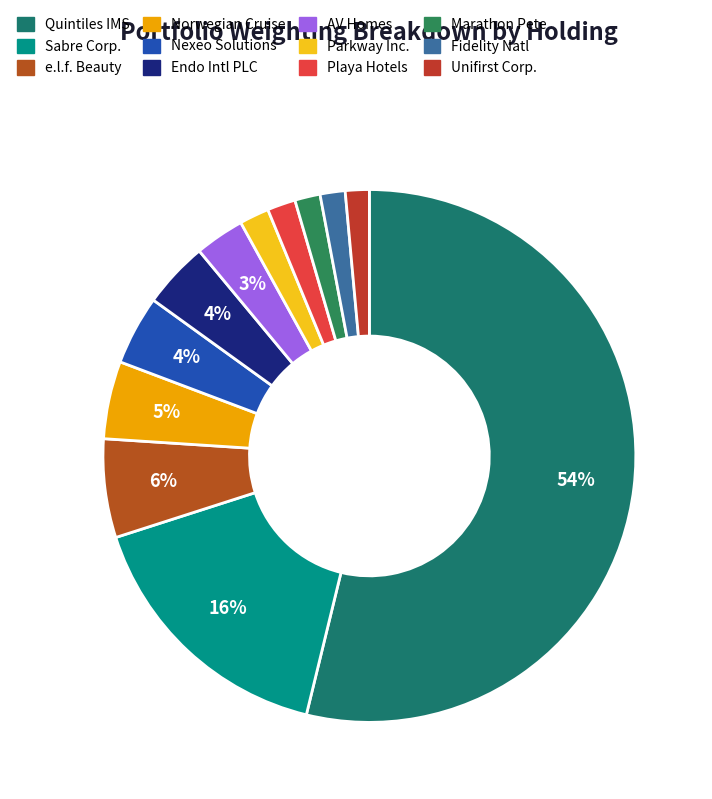

Count the number of slices in the pie.

12